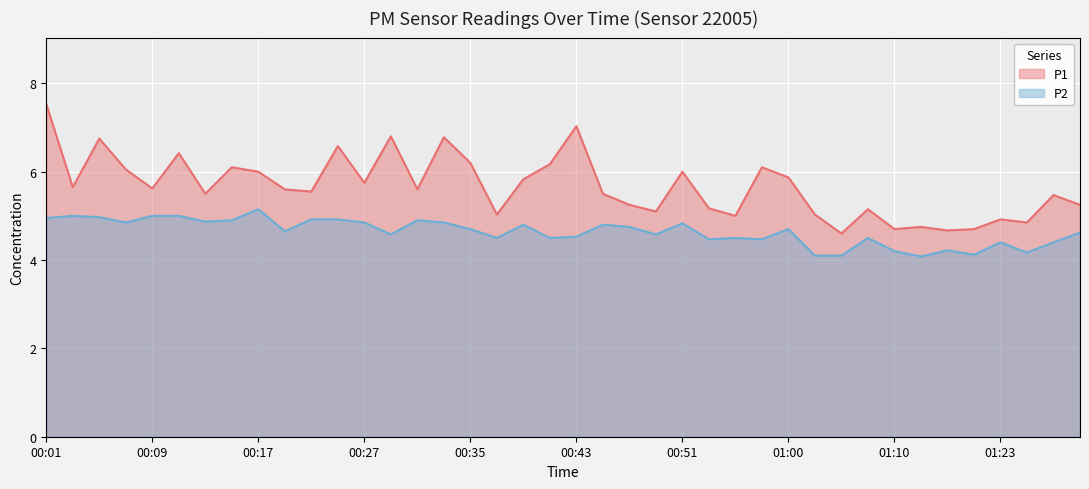

What is the value of the P2 point at the 16th from the left?

4.8